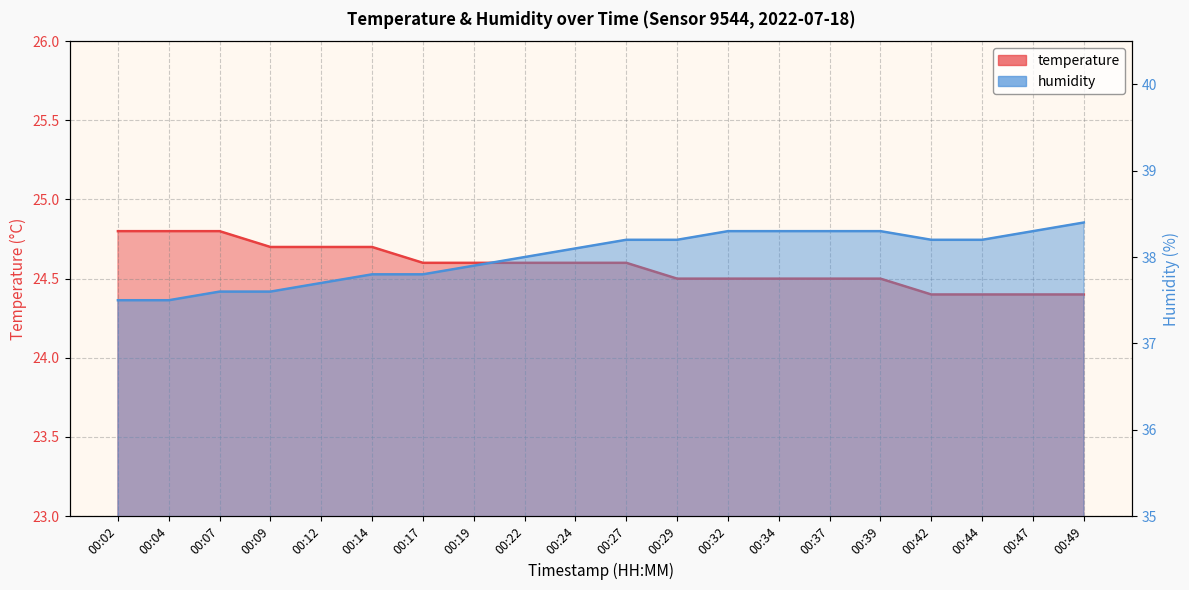

What are all the series names shown in the legend?

temperature, humidity